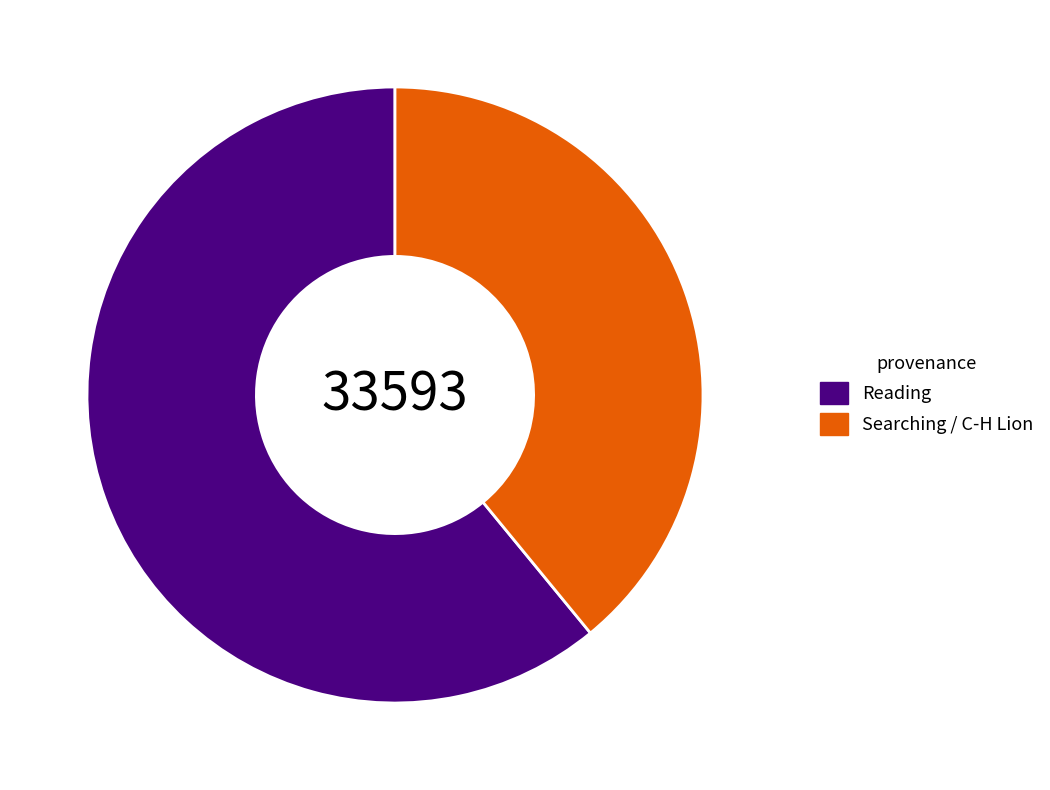

Combined, do Reading and Searching / C-H Lion account for over 50%?

Yes